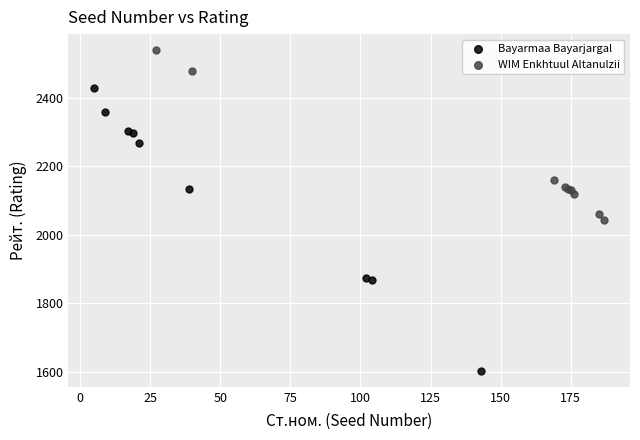

What are all the series names shown in the legend?

Bayarmaa Bayarjargal, WIM Enkhtuul Altanulzii